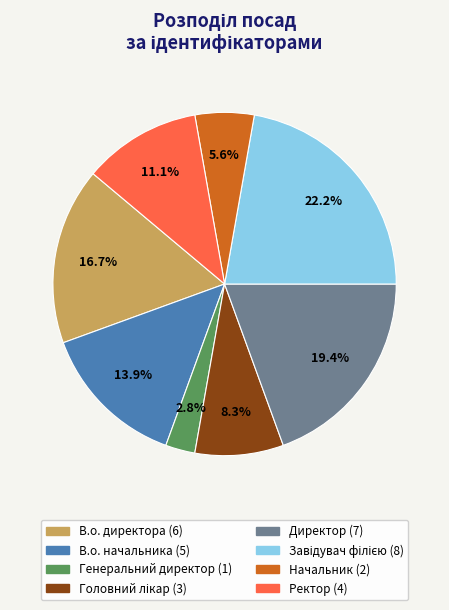

Which has a higher value, Начальник or Генеральний директор?

Начальник